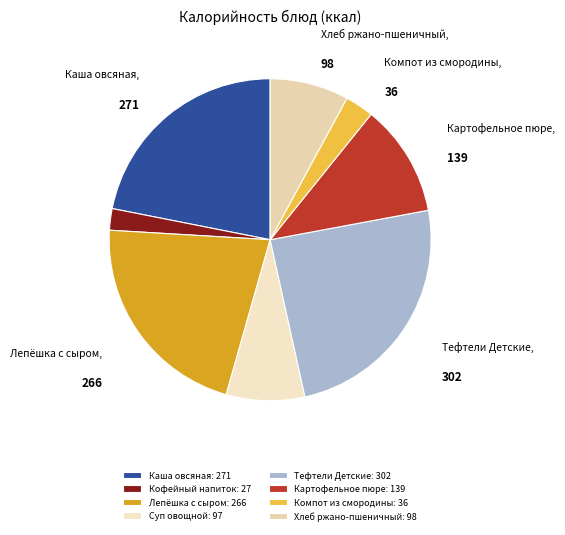

What is the smallest slice in the pie chart?

Кофейный напиток